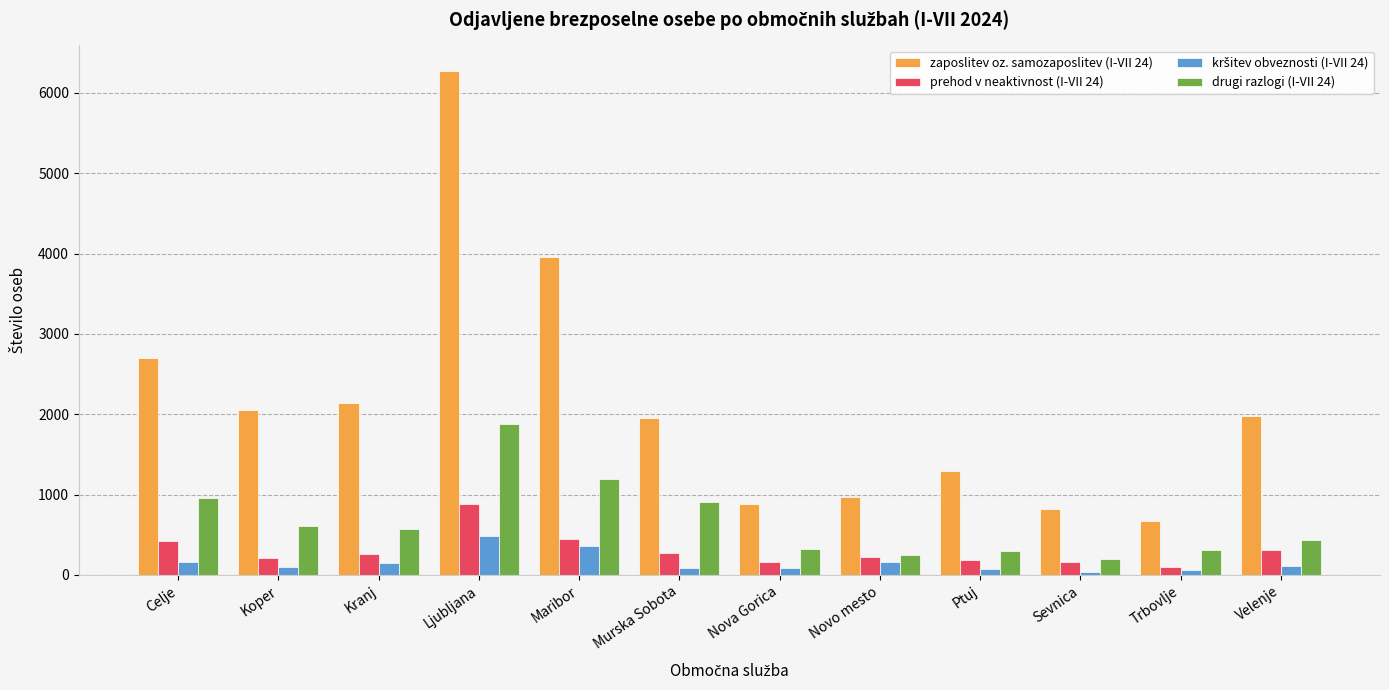

Which series has the widest spread of values?

zaposlitev oz. samozaposlitev (I-VII 24)